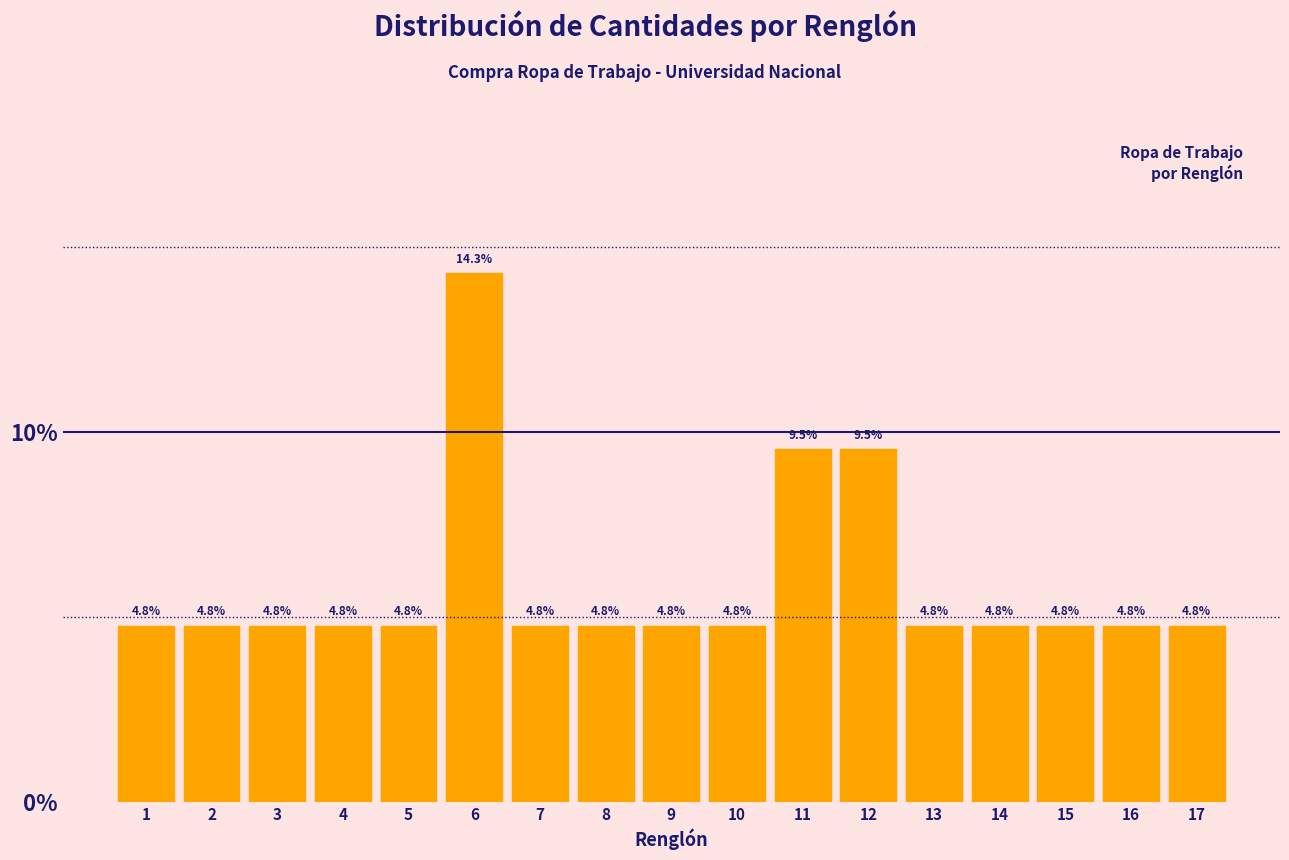

Reading left to right, what are all the values shown in this chart?

1=4.8	2=4.8	3=4.8	4=4.8	5=4.8	6=14.3	7=4.8	8=4.8	9=4.8	10=4.8	11=9.5	12=9.5	13=4.8	14=4.8	15=4.8	16=4.8	17=4.8